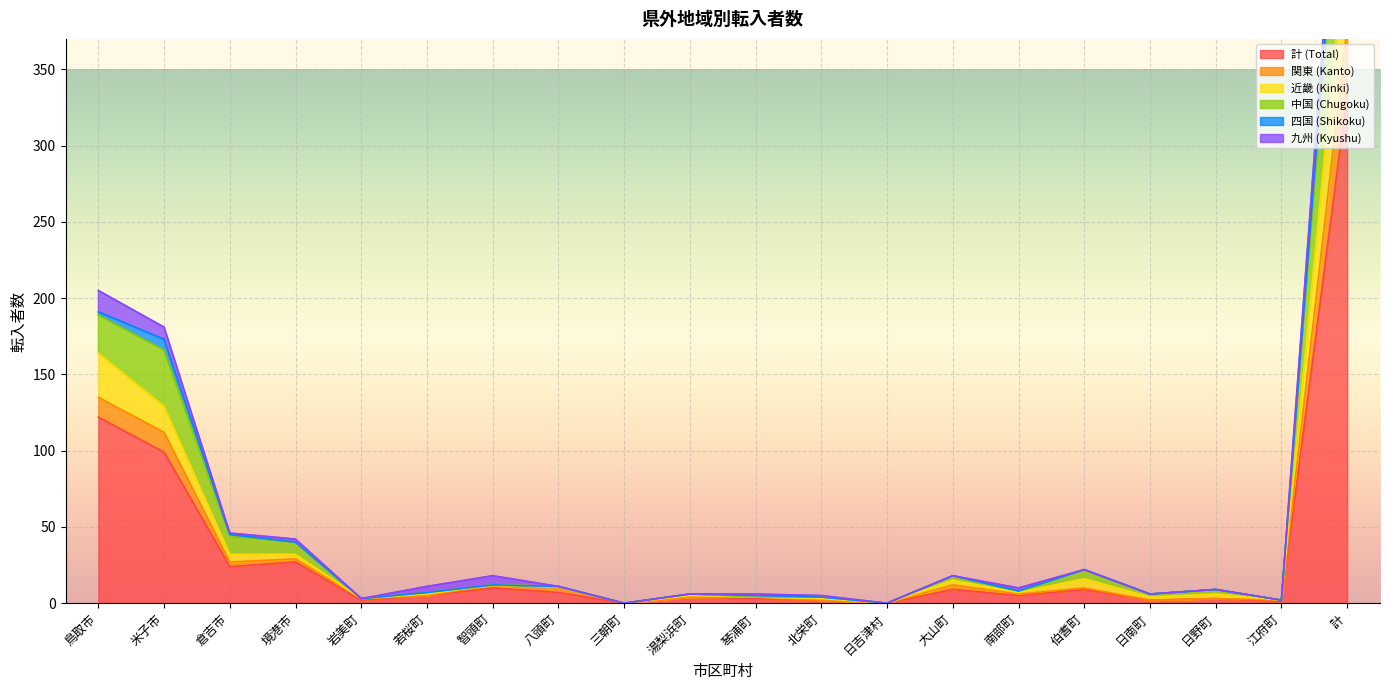

True or false: 近畿 (Kinki) and 計 (Total) cross at least once.

False